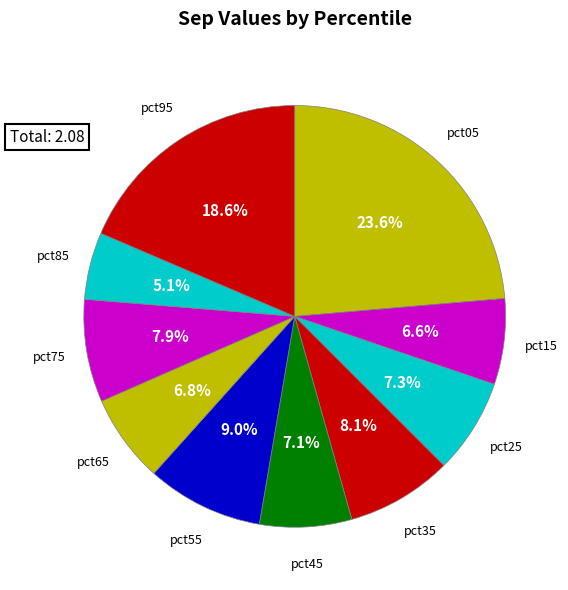

Between pct55 and pct65, which is larger?

pct55